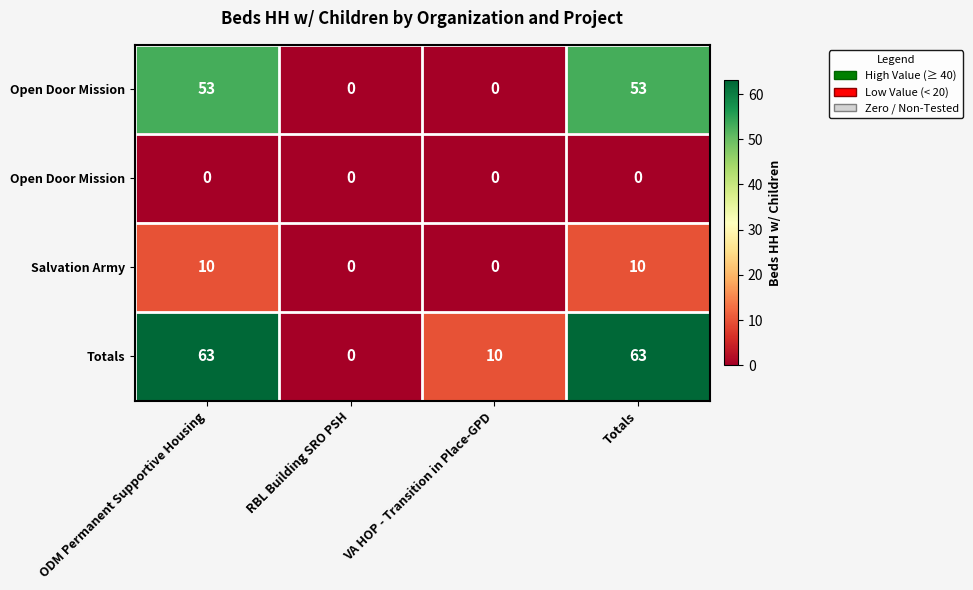

At how many categories does at least one series exceed 49?

2